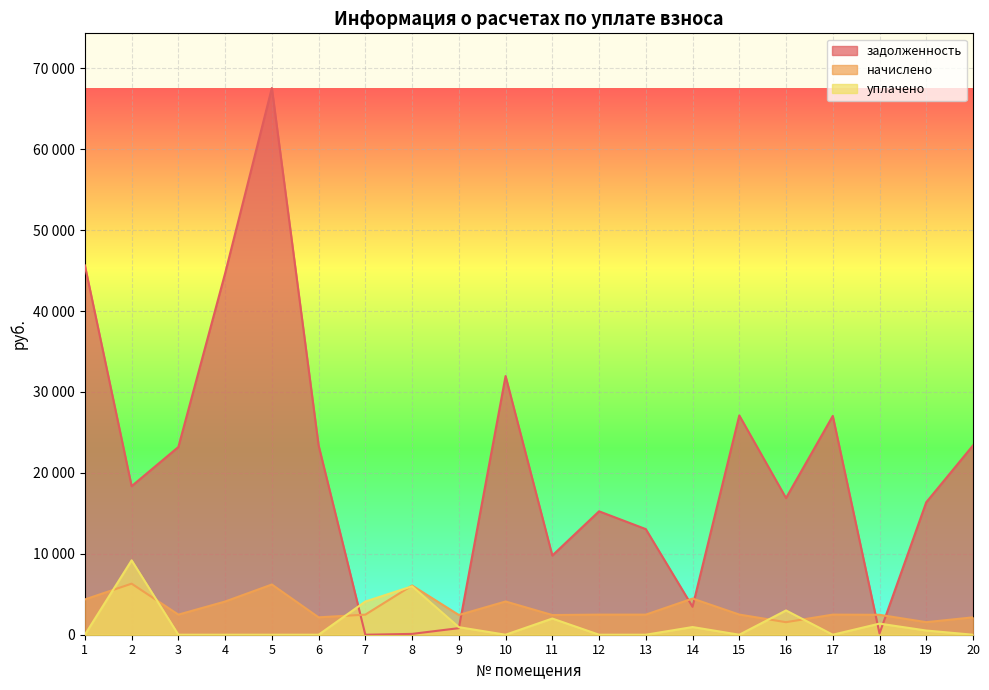

Between 9 and 14, which series saw the biggest shift?

задолженность